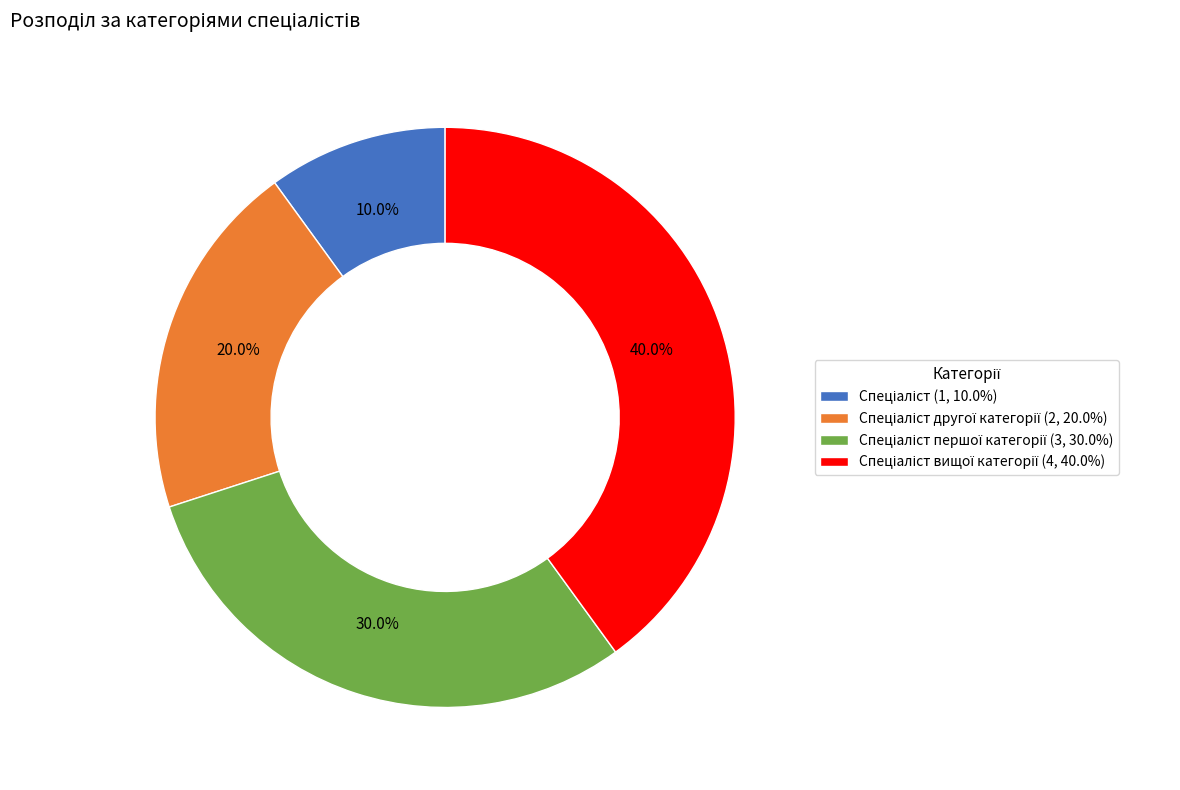

How many segments does this pie chart have?

4